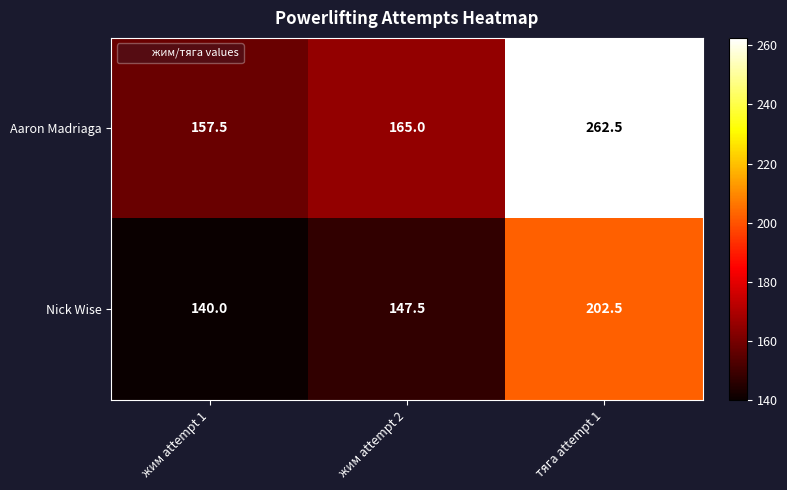

Is it true that Nick Wise equals 147.5 at жим attempt 2?

True